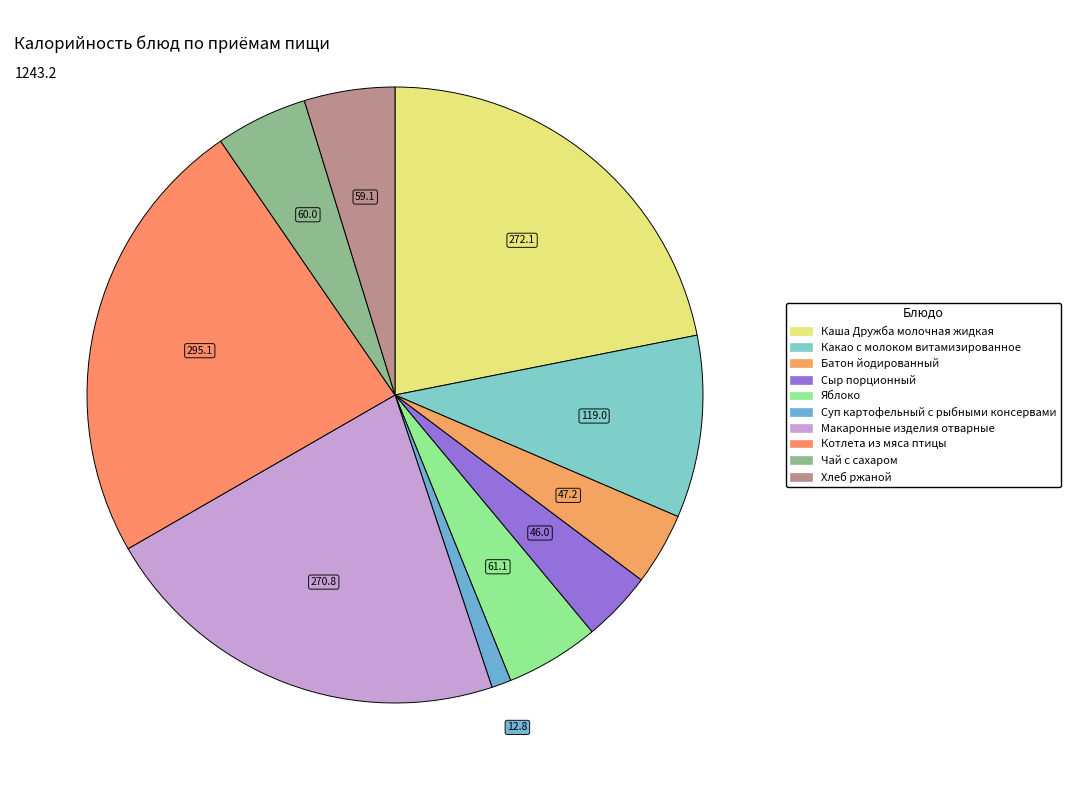

To the nearest percent, what is the combined percentage of Макаронные изделия отварные and Яблоко?

27%